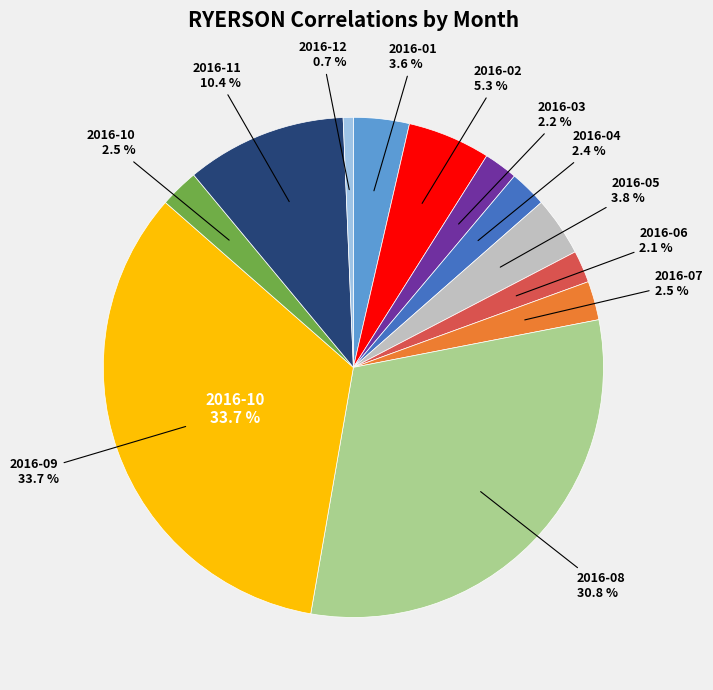

Which slice is the smallest?

2016-12